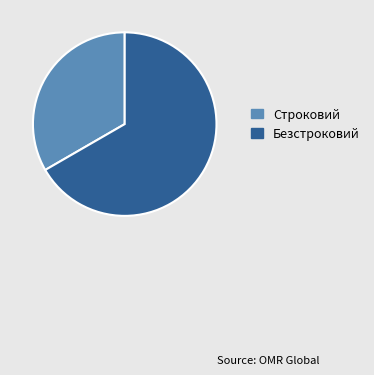

Rank the categories by value from lowest to highest.

Строковий, Безстроковий